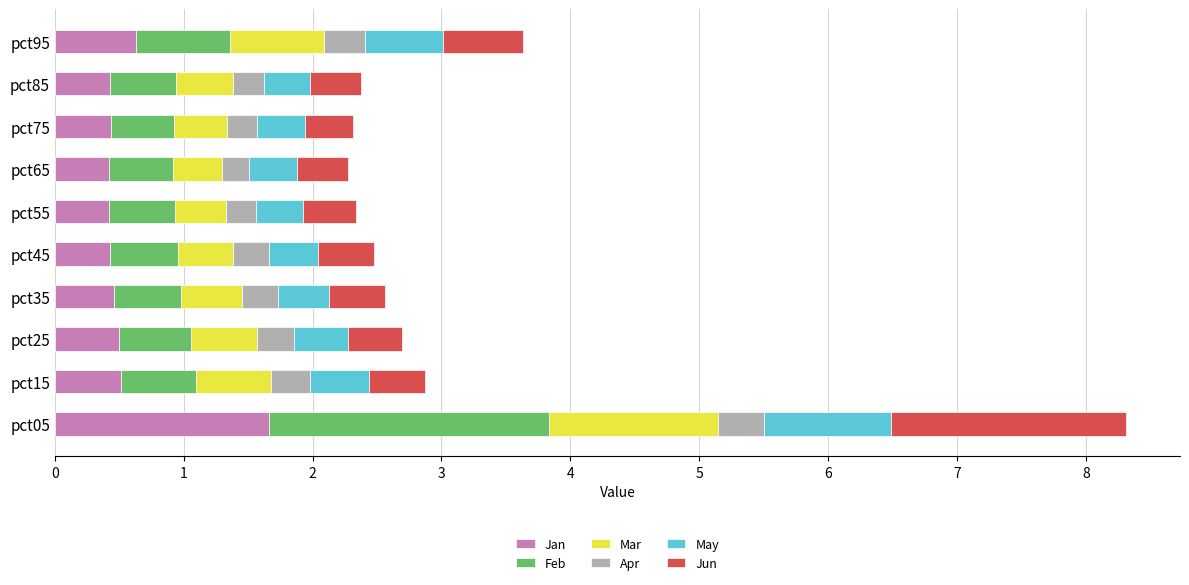

What is the total value across all series at pct05?

8.3